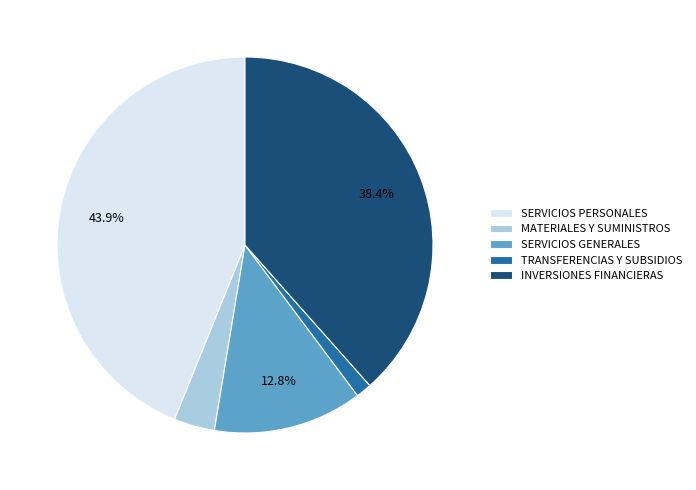

Is it true that MATERIALES Y SUMINISTROS is 4% of the pie?

True